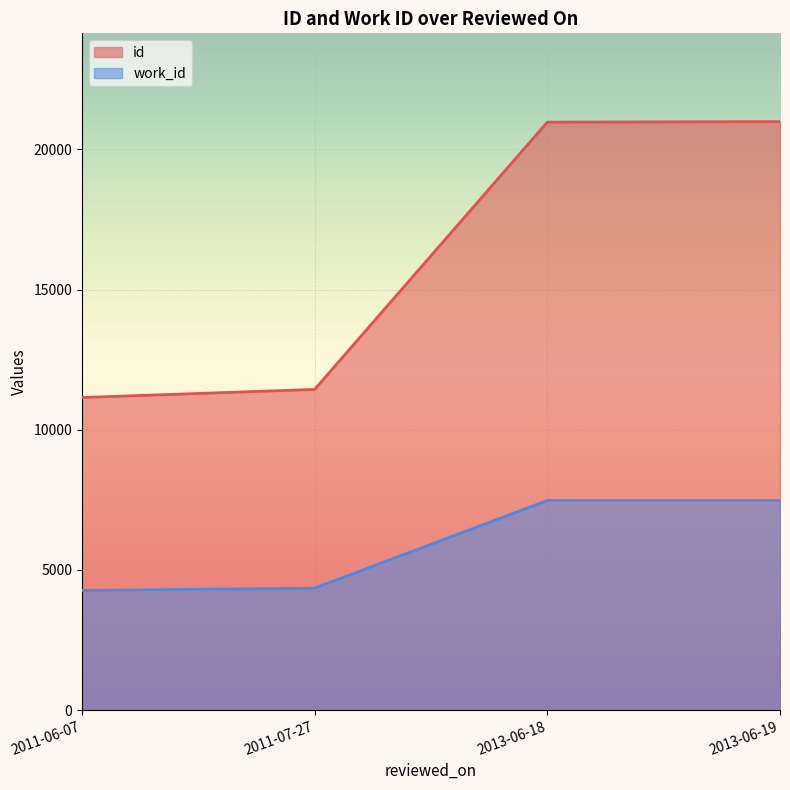

Reading right to left, transcribe all the data shown in this chart.

id: 20987	20968	11437	11149
work_id: 7476	7476	4351	4269